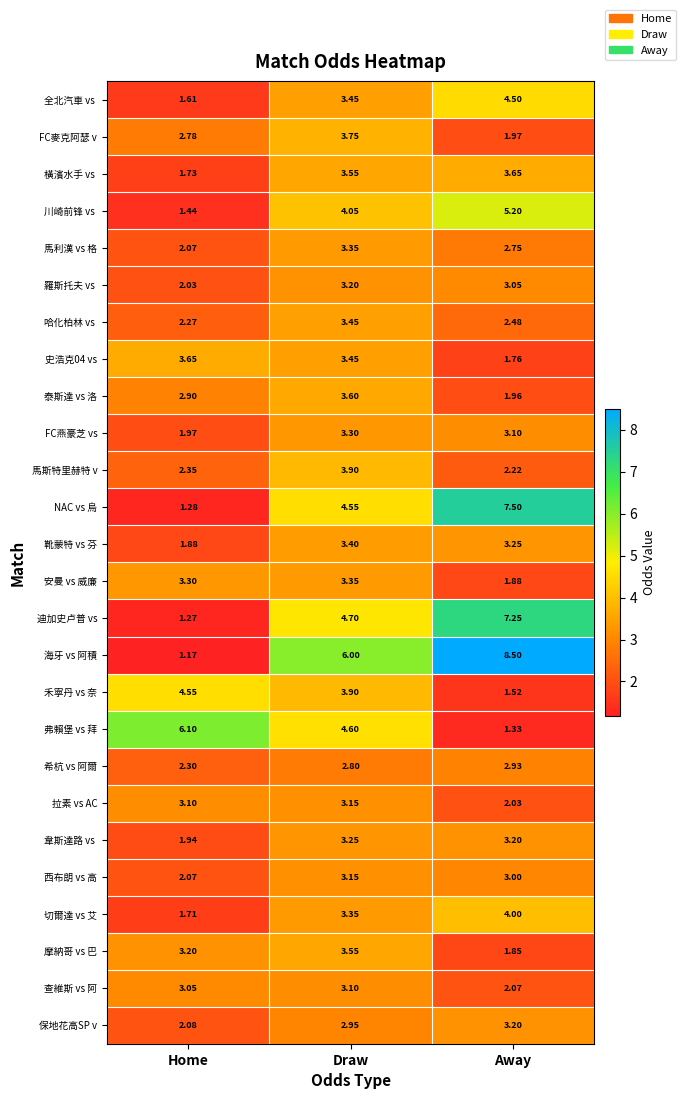

At which category is the sum across all series the highest?

Draw